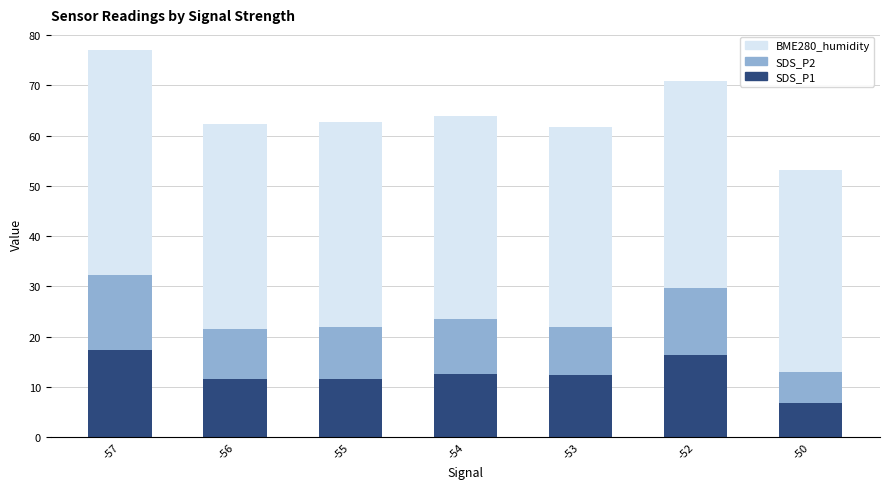

At which category is the sum across all series the highest?

-57